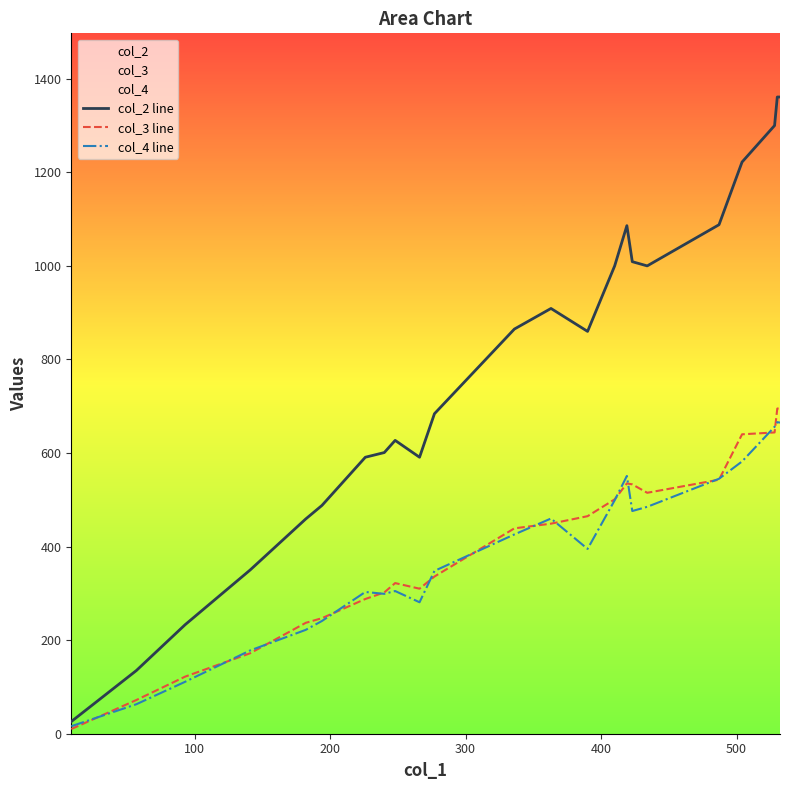

Rank the series by their maximum value, from lowest to highest.

col_4 line, col_3 line, col_2 line